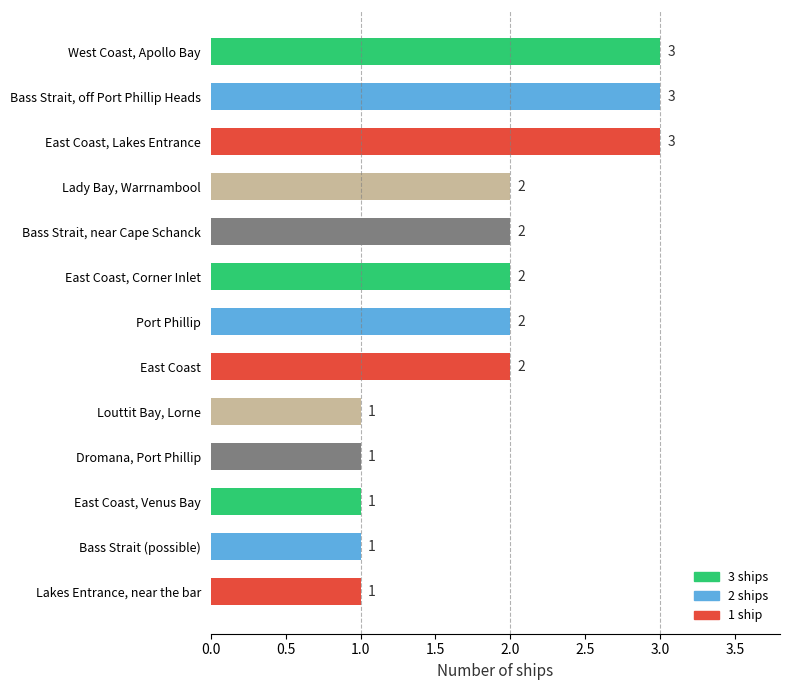

What is the greatest value displayed?

3